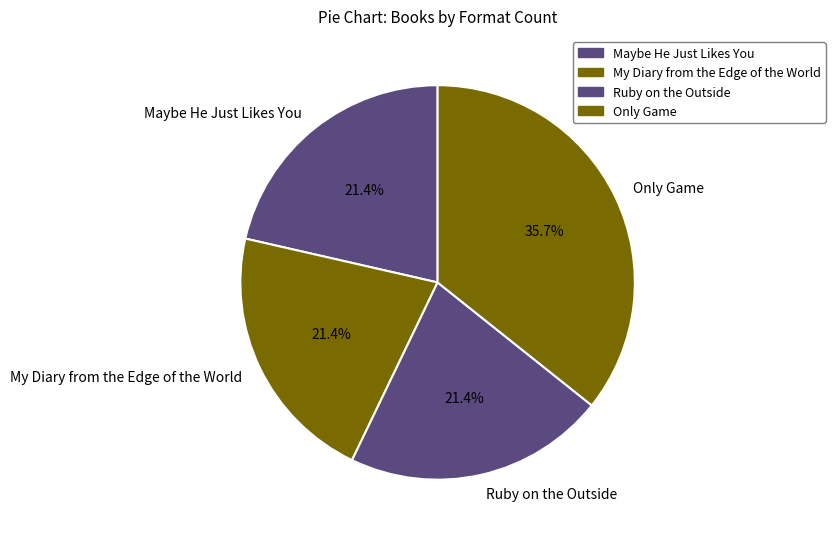

What is the largest slice in the pie chart?

Only Game